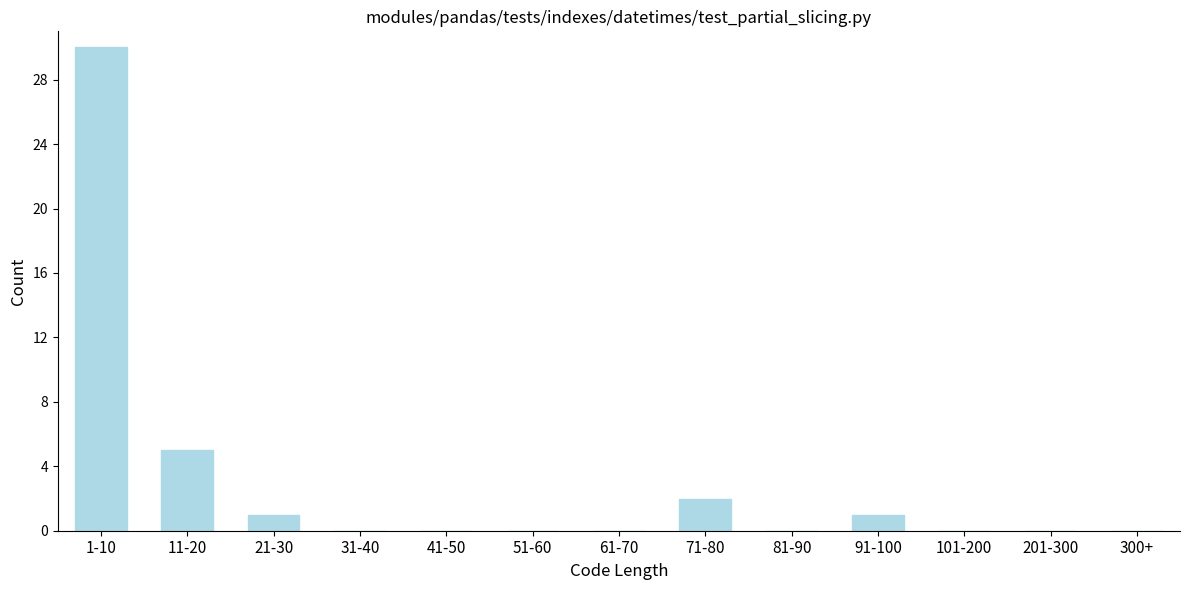

Reading right to left, what are all the values shown in this chart?

300+=0	201-300=0	101-200=0	91-100=1	81-90=0	71-80=2	61-70=0	51-60=0	41-50=0	31-40=0	21-30=1	11-20=5	1-10=30